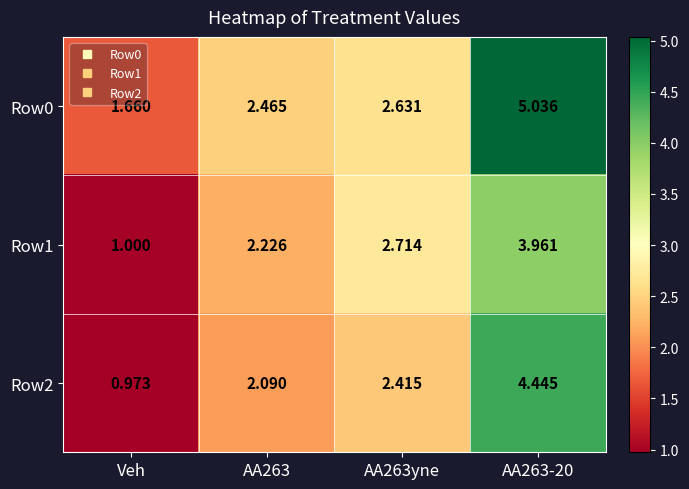

At how many categories does at least one series exceed 4?

1